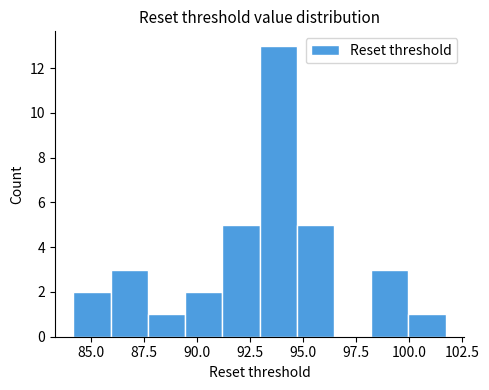

Read against the x-axis, roughly where is the centre of the tallest bar?

94.0